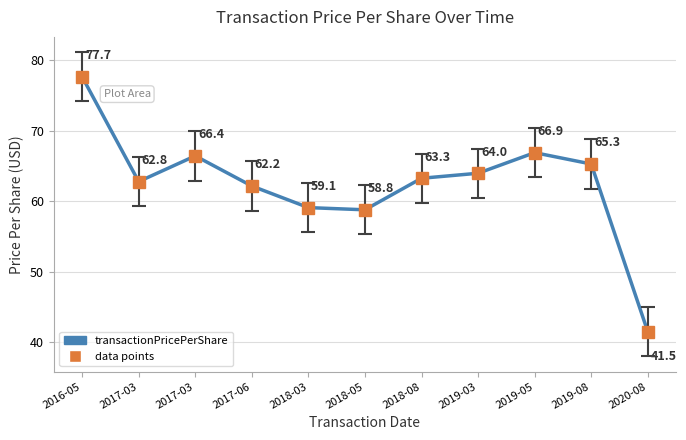

At which category does the data reach its first local valley?

2017-03